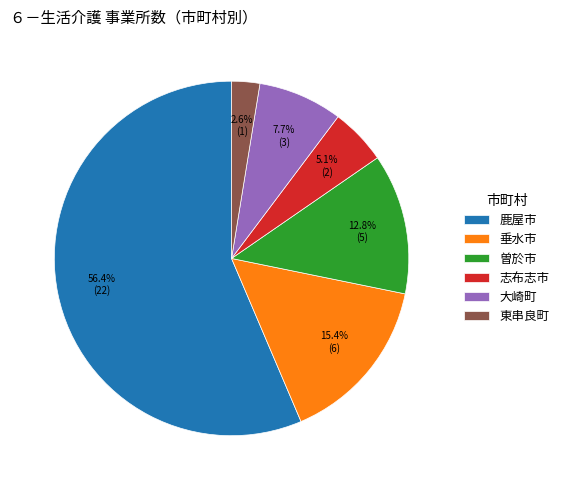

To the nearest percent, what is the difference between the largest and smallest slice percentages?

54%